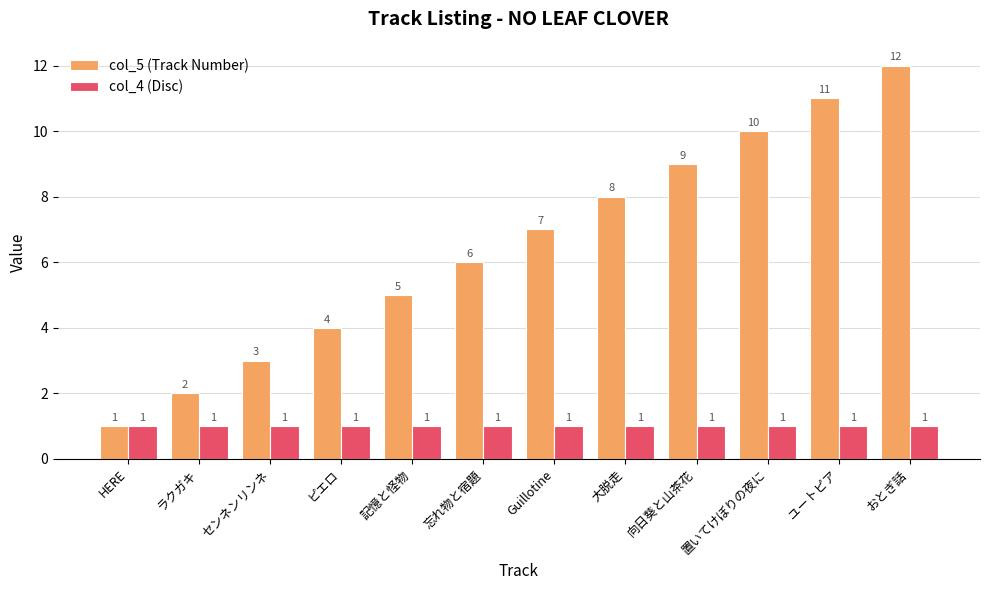

Reading left to right, transcribe all the data shown in this chart.

col_5 (Track Number): 1	2	3	4	5	6	7	8	9	10	11	12
col_4 (Disc): 1	1	1	1	1	1	1	1	1	1	1	1